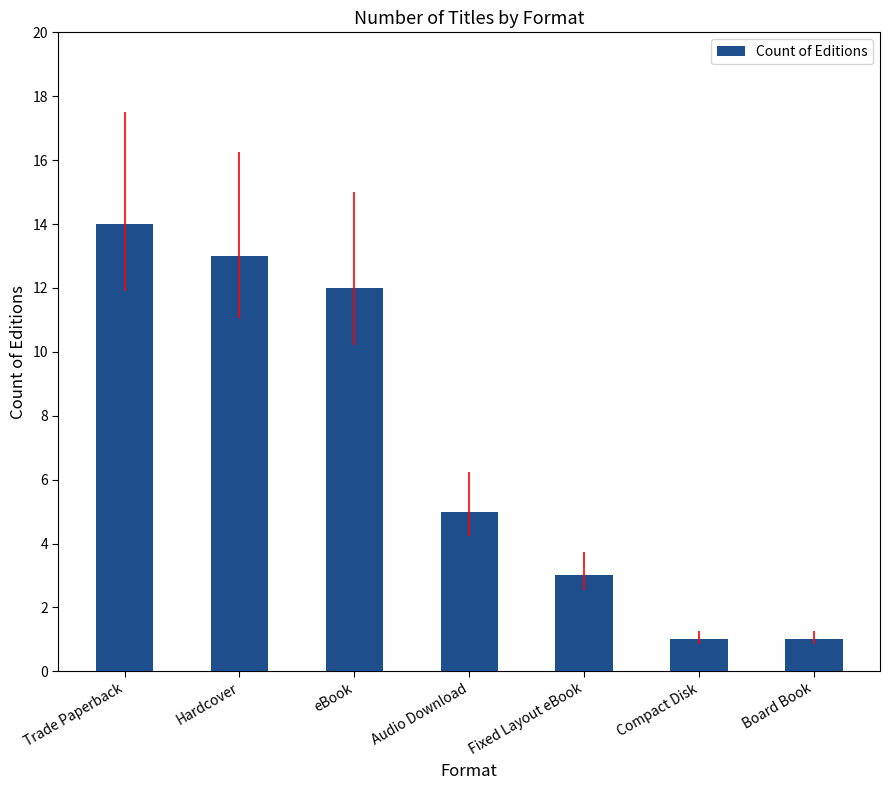

Does the chart contain any negative values?

No